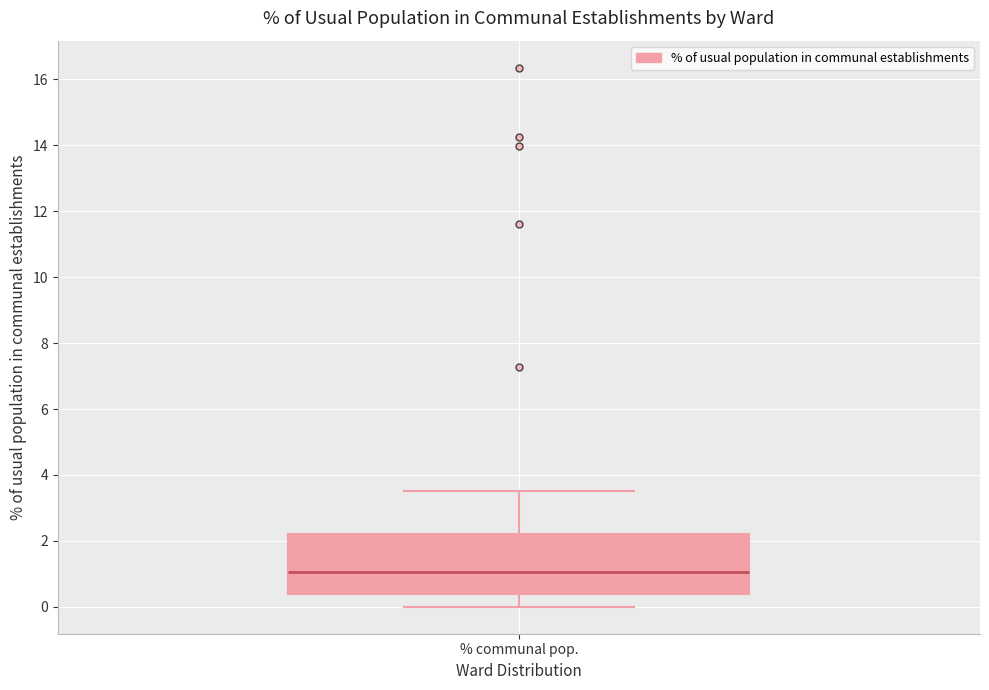

Read this box plot against the y-axis: the position of the median line, the range covered by the box, and the ends of both whiskers. The values are not printed on the chart, so give them approximately, as read against the axis.

median 1.0, box 0.4 to 2.2, whiskers 0.0 to 3.6